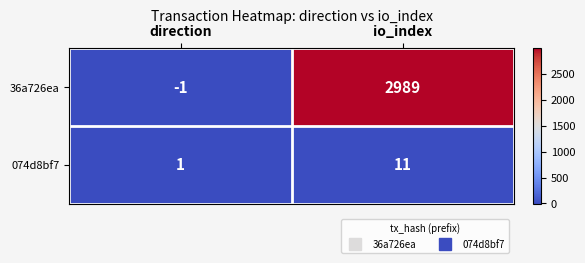

Between direction and io_index, which series saw the biggest shift?

36a726ea